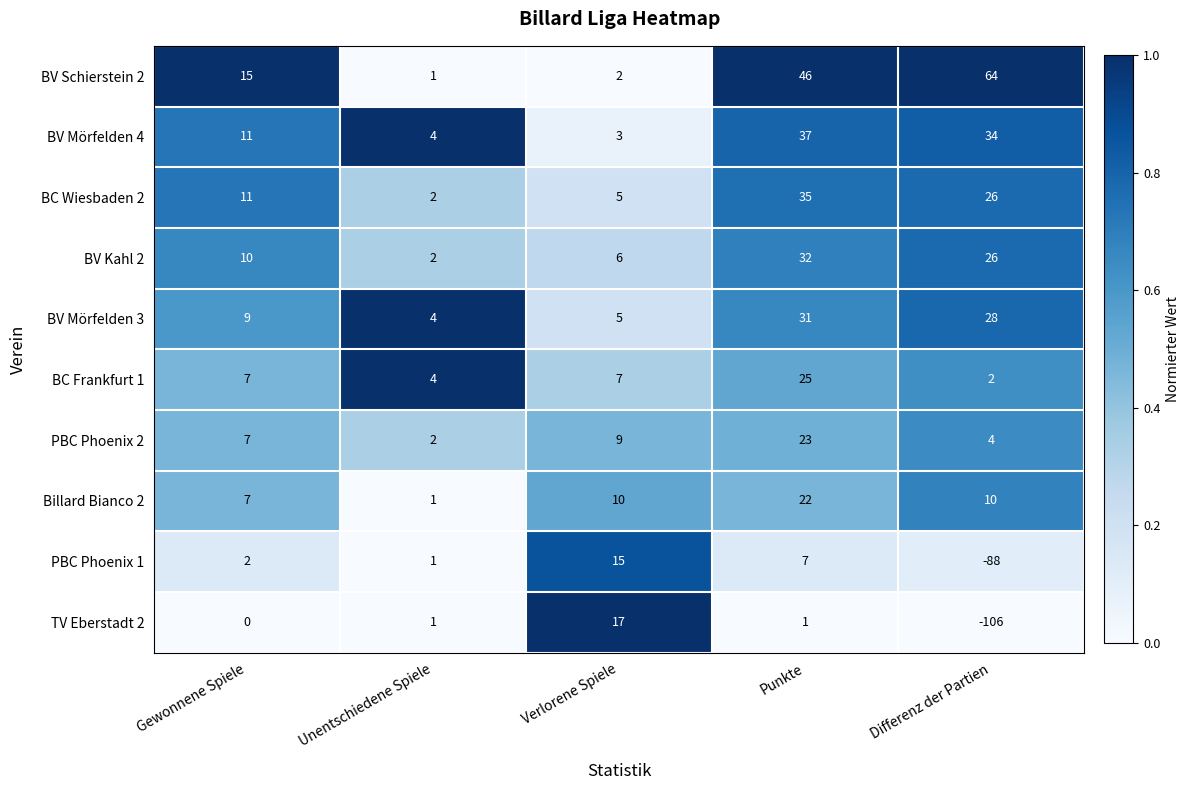

What is the difference between the TV Eberstadt 2 values at Verlorene Spiele and Differenz der Partien?

123